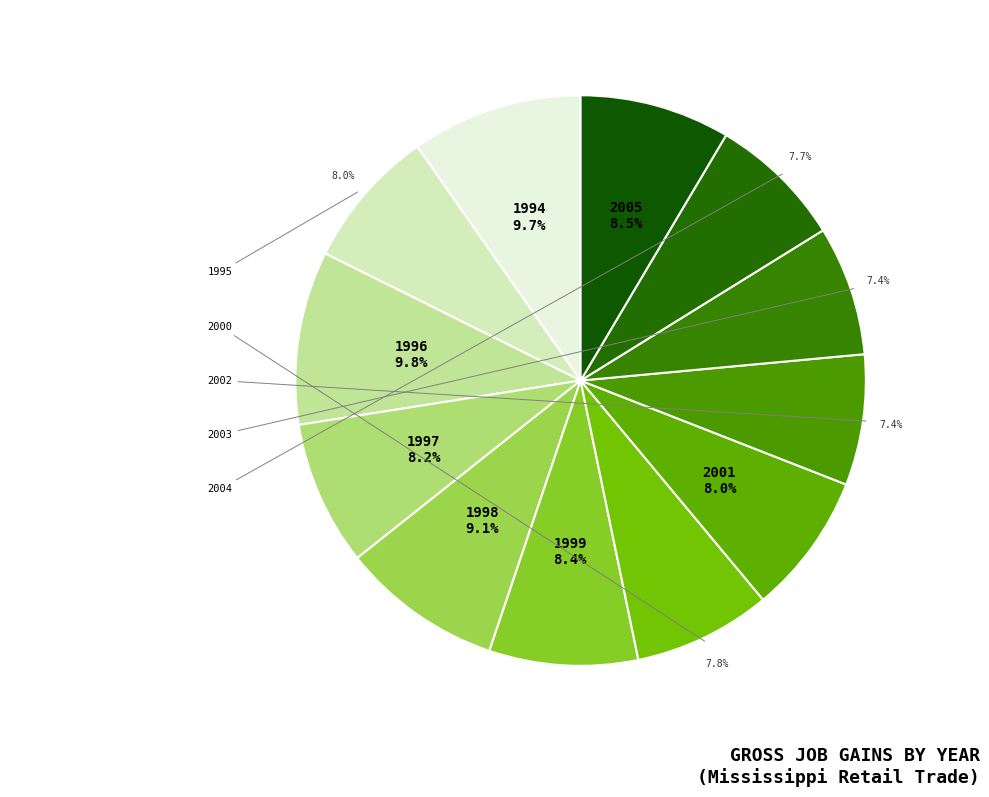

Which category has the smallest portion of the pie?

2003